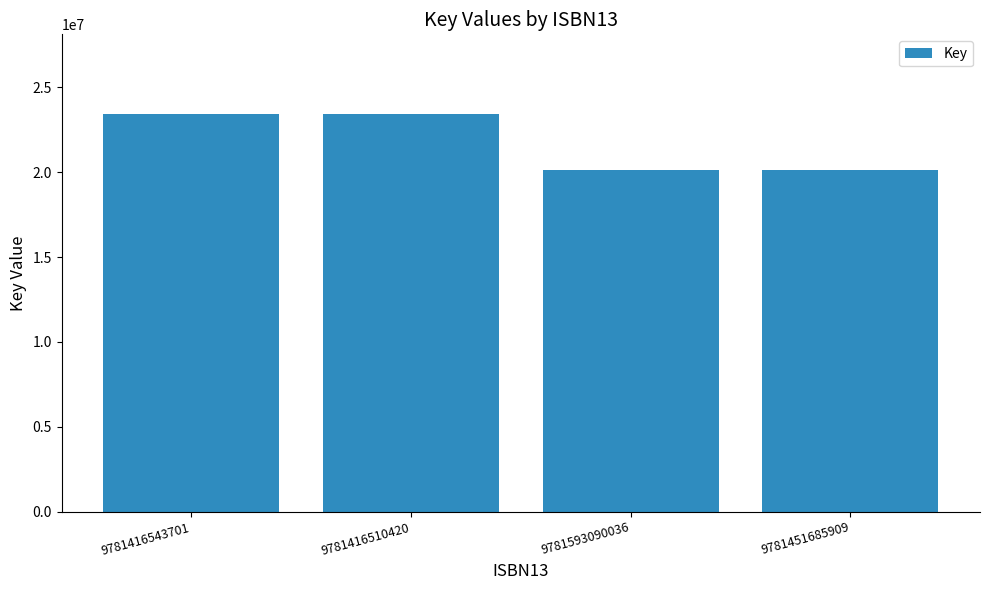

Reading right to left, extract all data points from this chart.

9781451685909=20128136	9781593090036=20128136	9781416510420=23442036	9781416543701=23442036